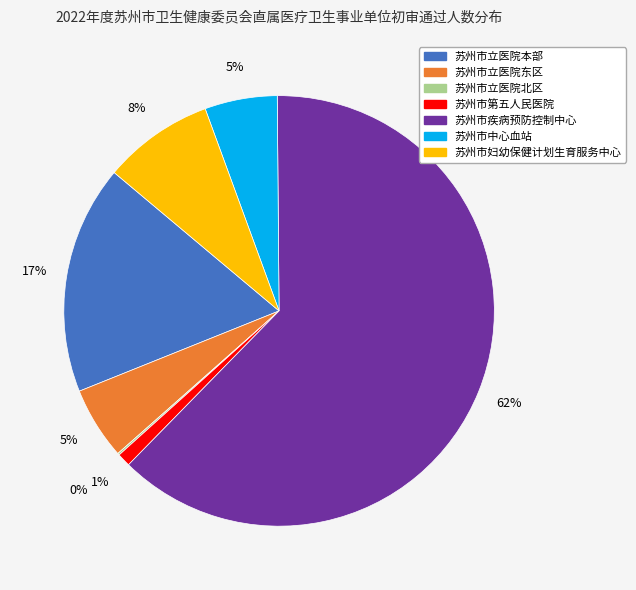

Approximately how many times larger is the value at 苏州市中心血站 compared to 苏州市立医院东区?

1.0